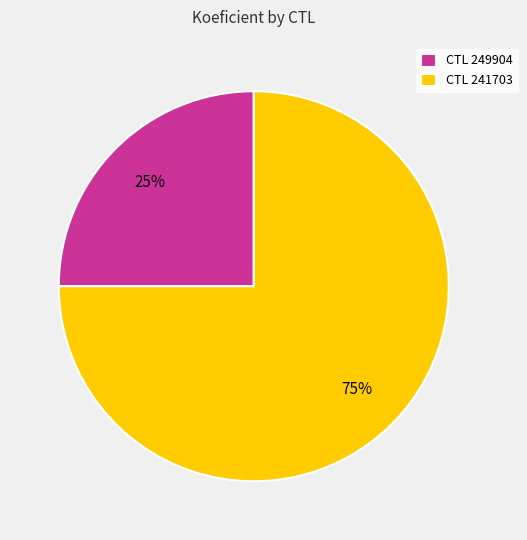

To the nearest percent, what is the average slice percentage?

50%